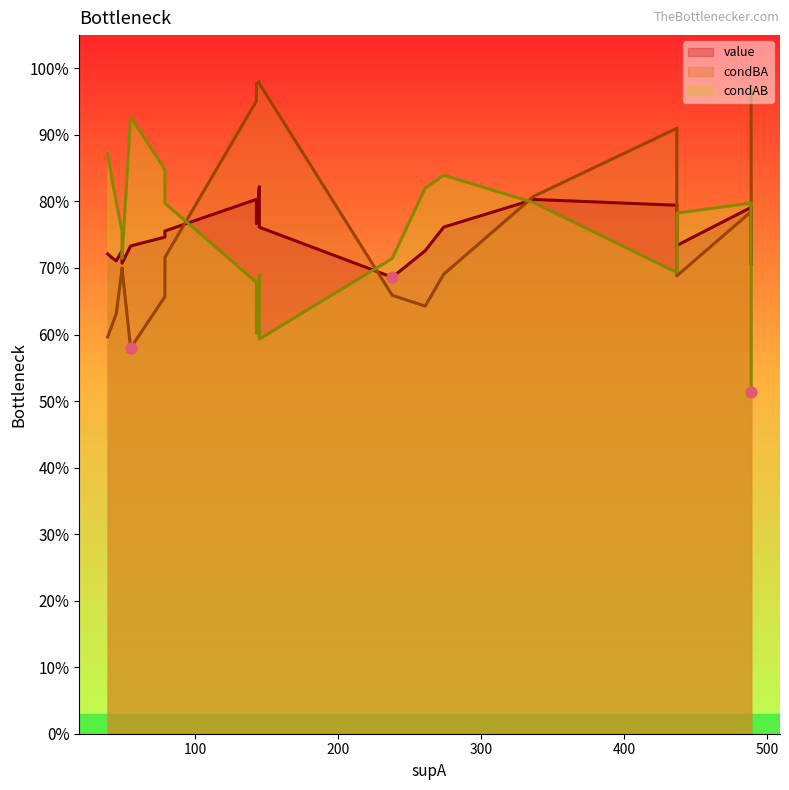

What are all the series names shown in the legend?

value, condBA, condAB